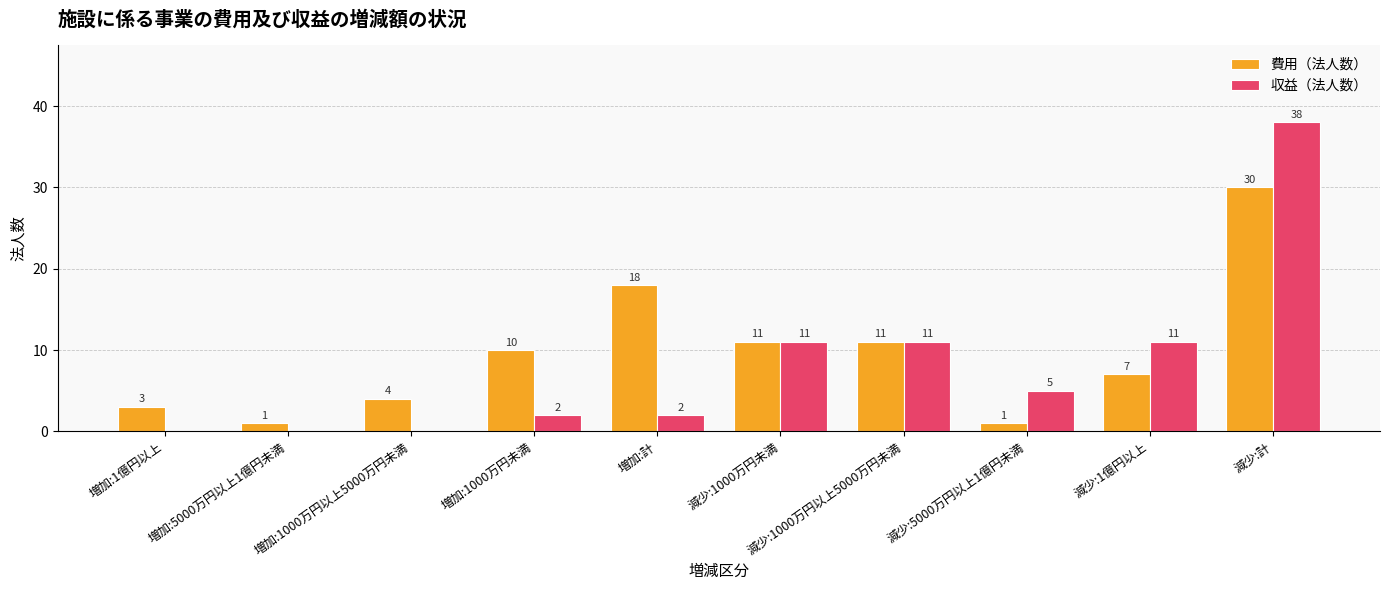

Which label corresponds to the largest value in the chart?

減少:計